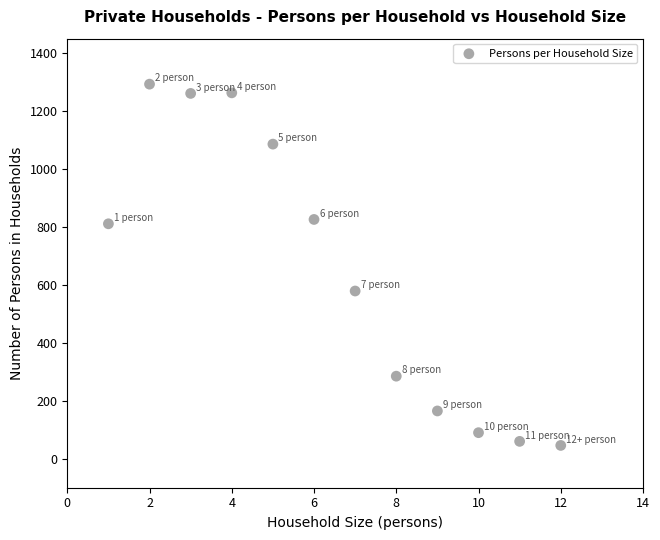

What Y value in the scatter plot is closest to 669?

579